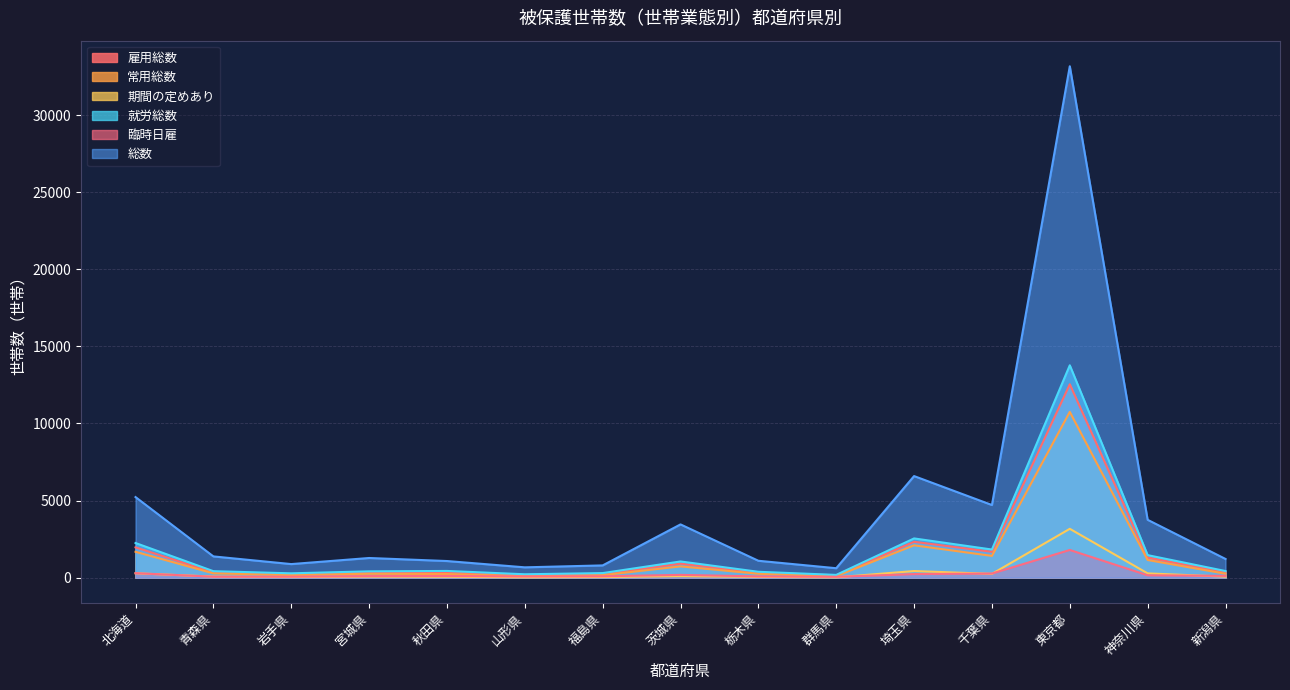

At which label is 常用総数 closest to 5422?

埼玉県